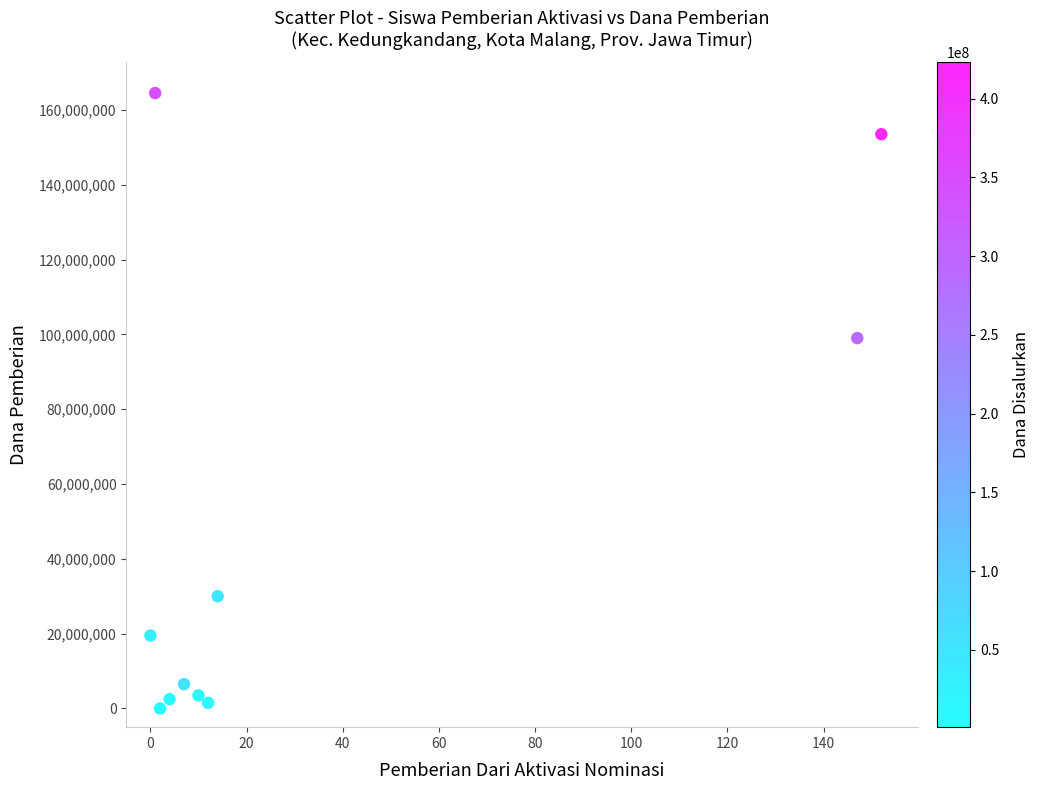

What is the average X value?

35